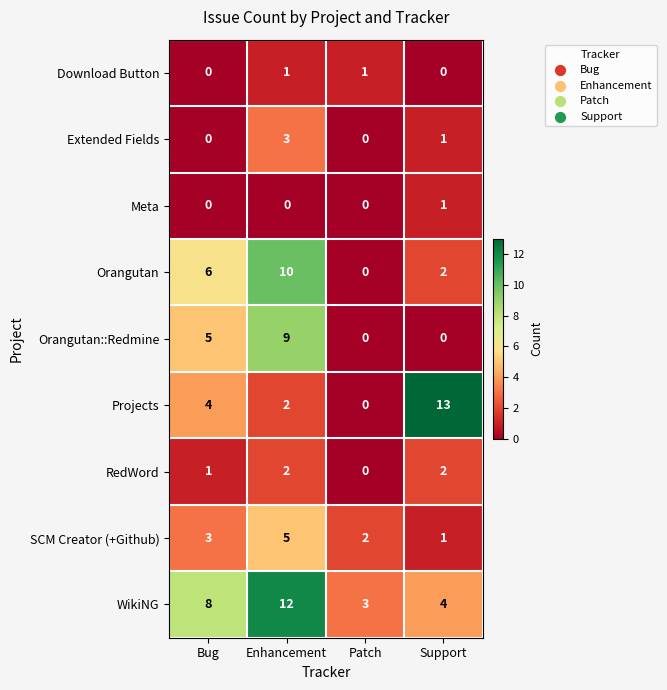

List the labels in order of SCM Creator (+Github) value, smallest first.

Support, Patch, Bug, Enhancement